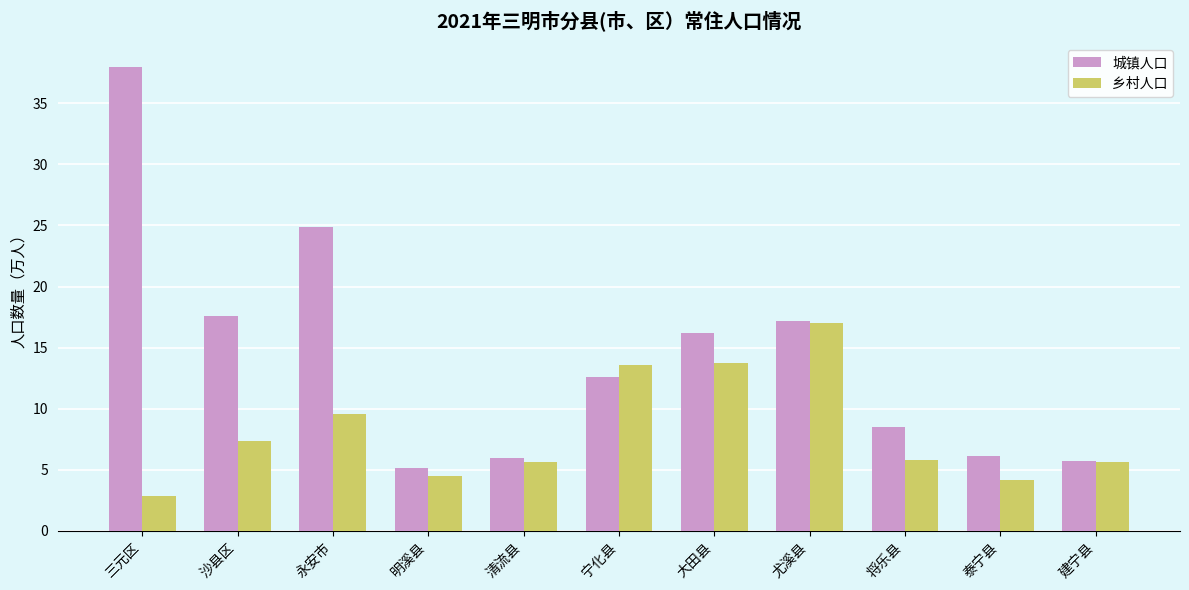

Which series has the widest spread of values?

城镇人口